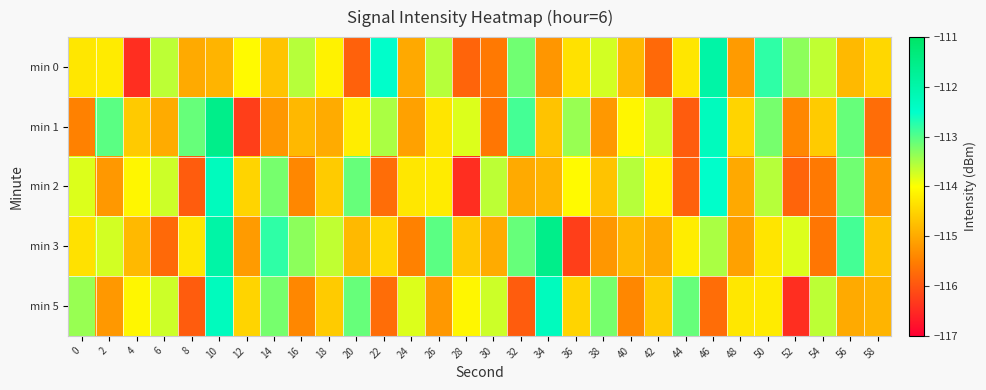

Which category has the highest value across all series?

10